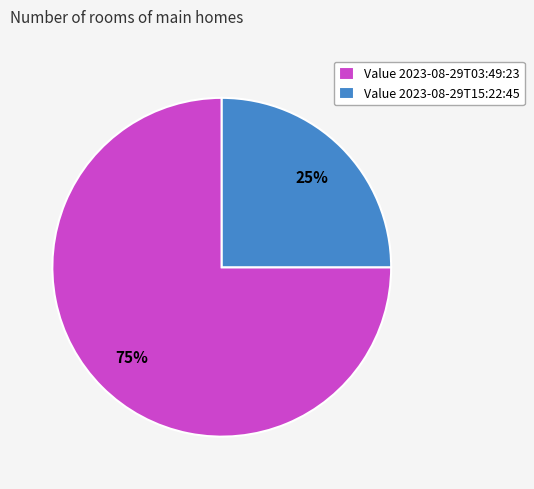

To the nearest percent, what is the difference between the largest and smallest slice percentages?

50%